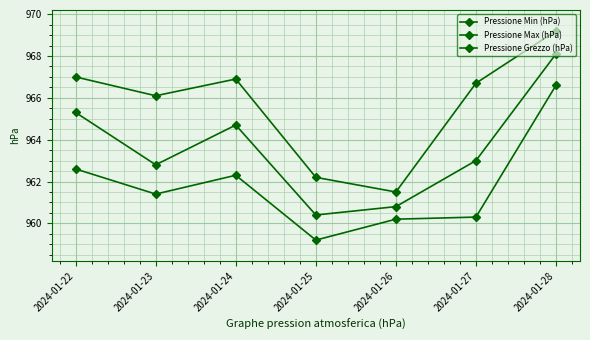

What is the sum of all Pressione Min (hPa) values?

6732.6